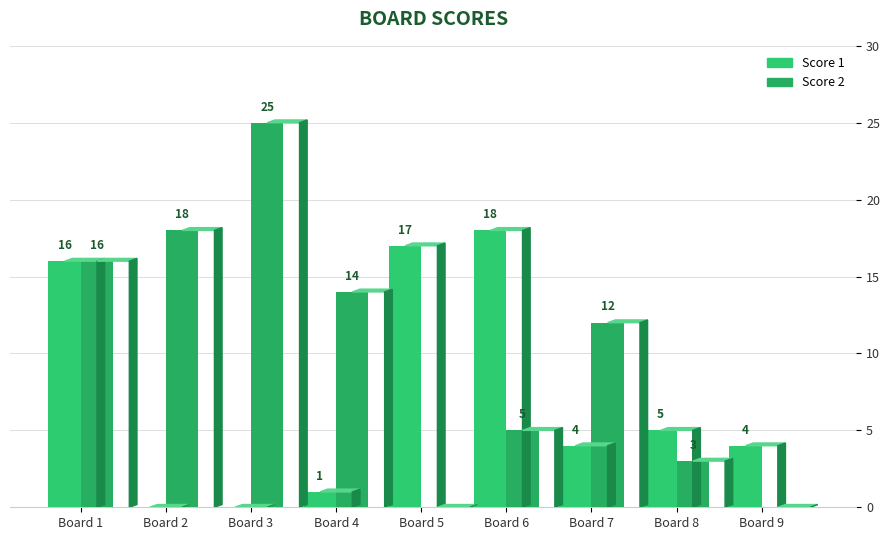

Rank the series by their average value, from lowest to highest.

Score 1, Score 2